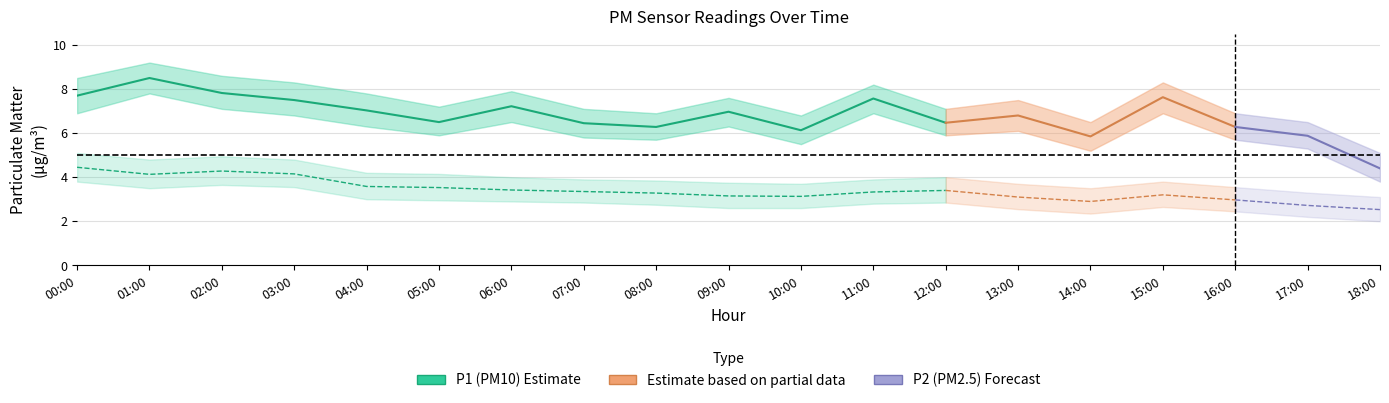

True or false: P1_upper and P2_lower cross at least once.

False